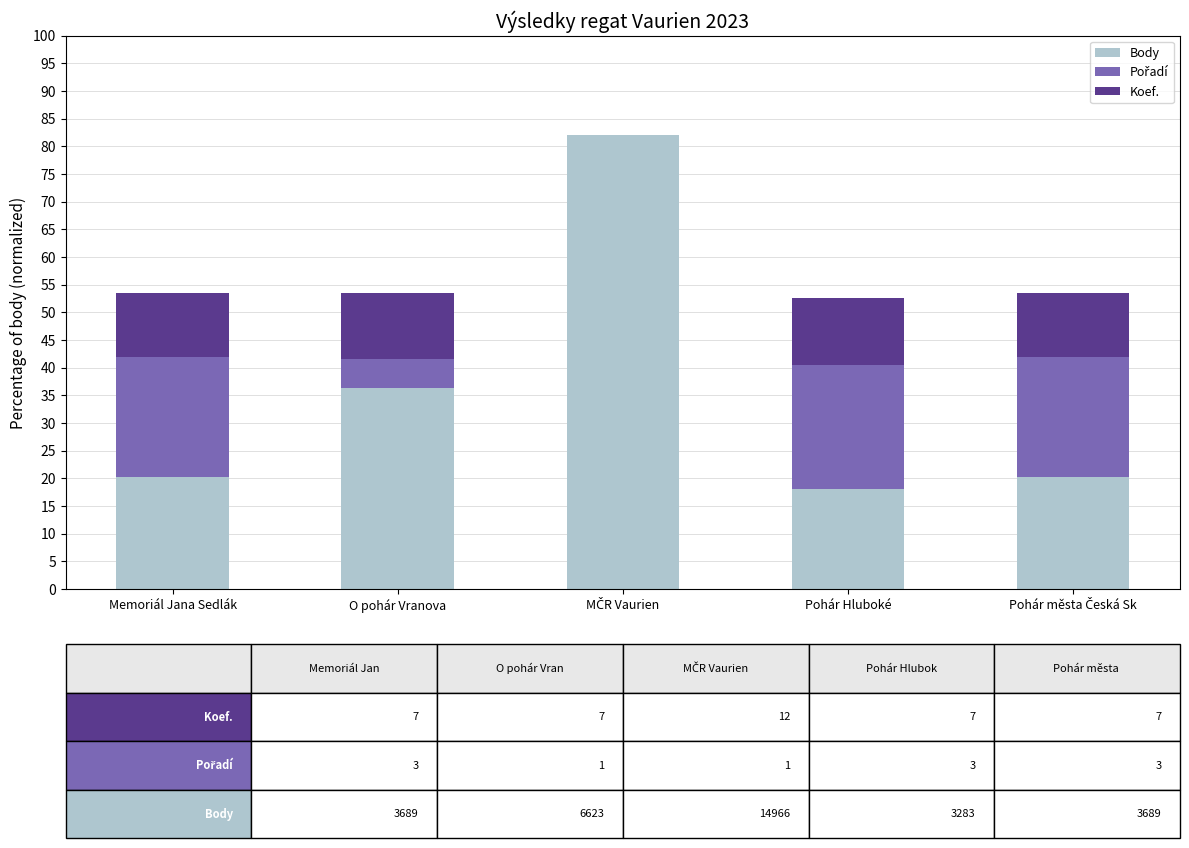

Is it true that Body equals 20.2 at Memoriál Jana Sedlák?

True